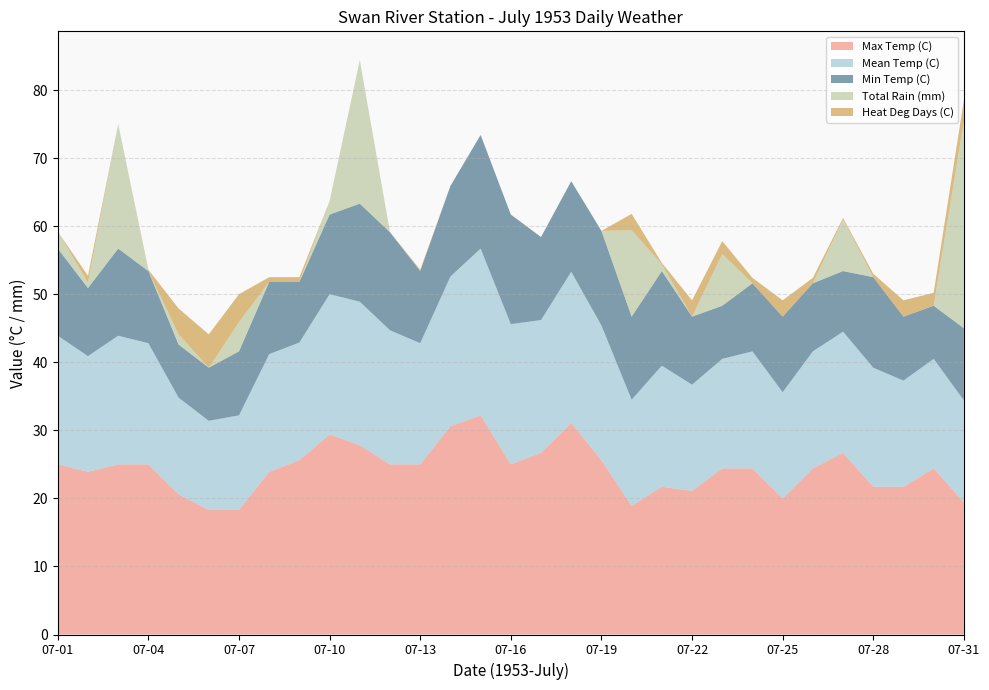

Reading right to left, list all the values displayed in this chart.

Max Temp (C): 19.4	24.4	21.7	21.7	26.7	24.4	20.0	24.4	24.4	21.1	21.7	18.9	25.6	31.1	26.7	25.0	32.2	30.6	25.0	25.0	27.8	29.4	25.6	23.9	18.3	18.3	20.6	25.0	25.0	23.9	25.0
Mean Temp (C): 15.0	16.1	15.6	17.5	17.8	17.2	15.6	17.2	16.1	15.6	17.8	15.6	19.8	22.2	19.5	20.6	24.5	22.0	17.8	19.7	21.1	20.6	17.3	17.3	13.9	13.1	14.2	17.8	18.9	17.0	18.9
Min Temp (C): 10.6	7.8	9.4	13.3	8.9	10.0	11.1	10.0	7.8	10.0	13.9	12.2	13.9	13.3	12.2	16.1	16.7	13.3	10.6	14.4	14.4	11.7	8.9	10.6	9.4	7.8	7.8	10.6	12.8	10.0	12.8
Total Rain (mm): 30.5	0.0	0.0	0.0	7.6	0.0	0.0	0.0	7.6	0.0	1.0	12.7	0.0	0.0	0.0	0.0	0.0	0.0	0.0	0.0	21.1	2.0	0.0	0.0	4.3	0.0	1.5	0.0	18.3	0.8	2.5
Heat Deg Days (C): 3.0	1.9	2.4	0.5	0.2	0.8	2.4	0.8	1.9	2.4	0.2	2.4	0.0	0.0	0.0	0.0	0.0	0.0	0.2	0.0	0.0	0.0	0.7	0.7	4.1	4.9	3.8	0.2	0.0	1.0	0.0